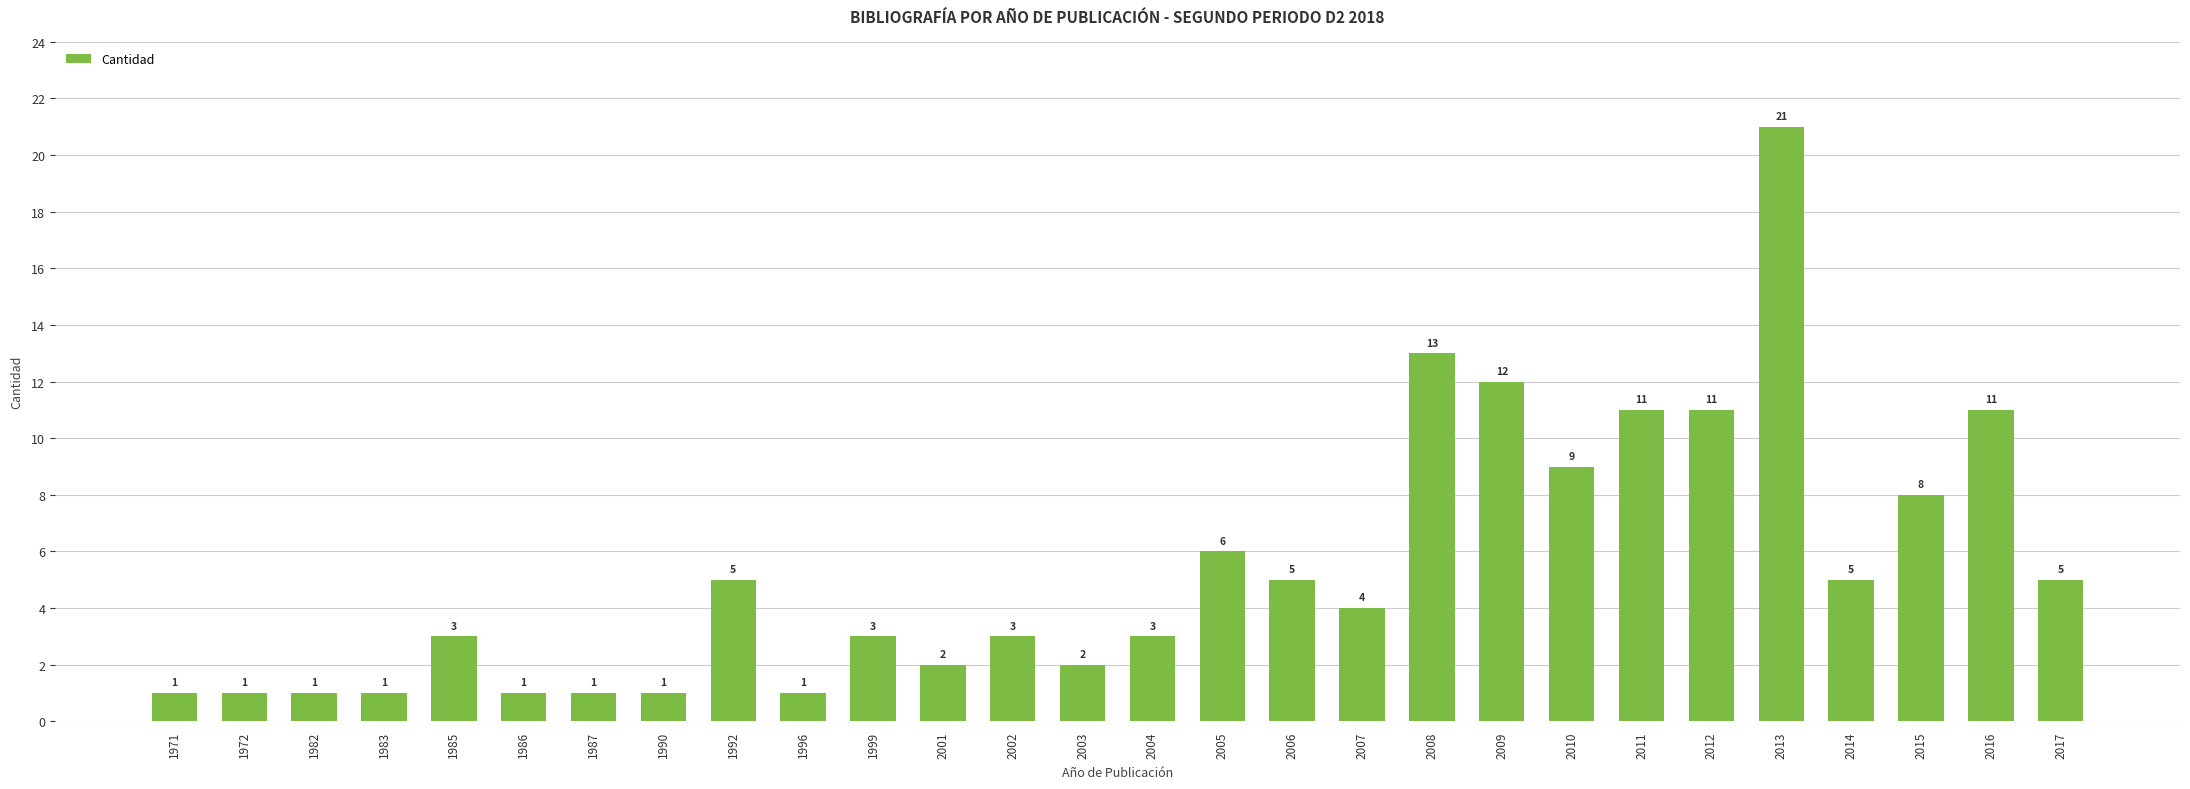

What is the sum of the values at 1986 and 2009?

13